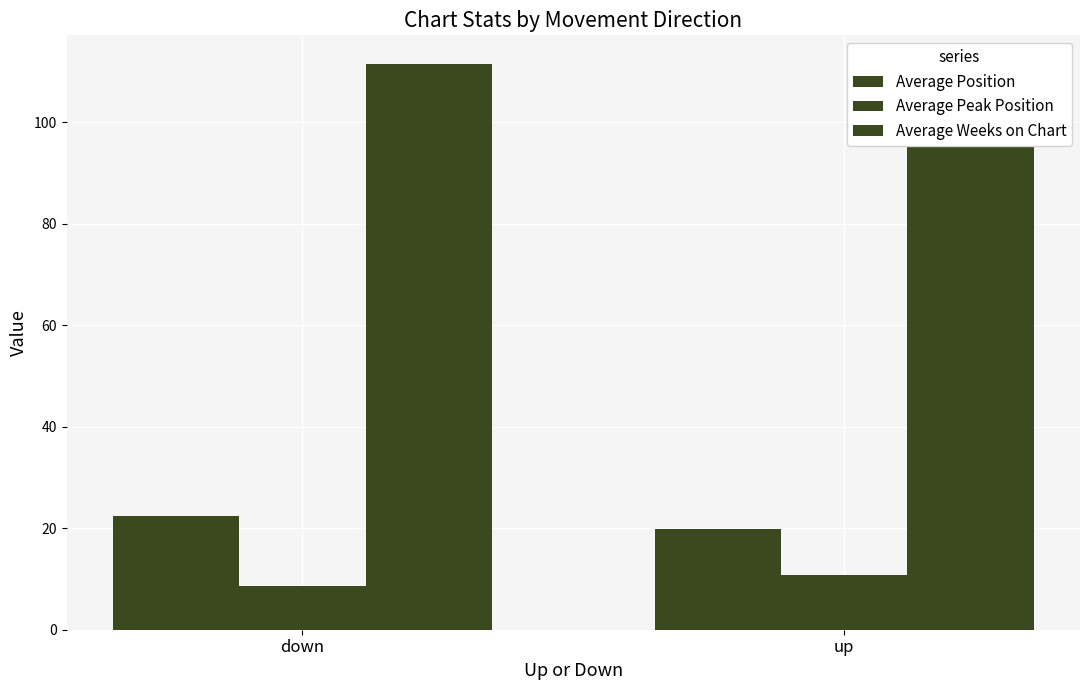

Is it true that Average Weeks on Chart equals 111.4 at up?

True